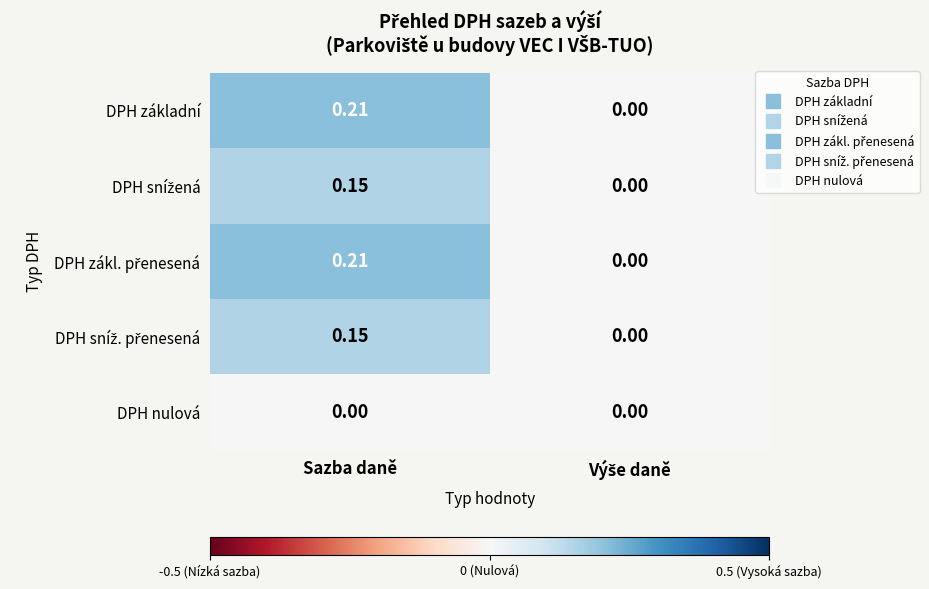

Which label corresponds to the largest value in the chart?

Sazba daně